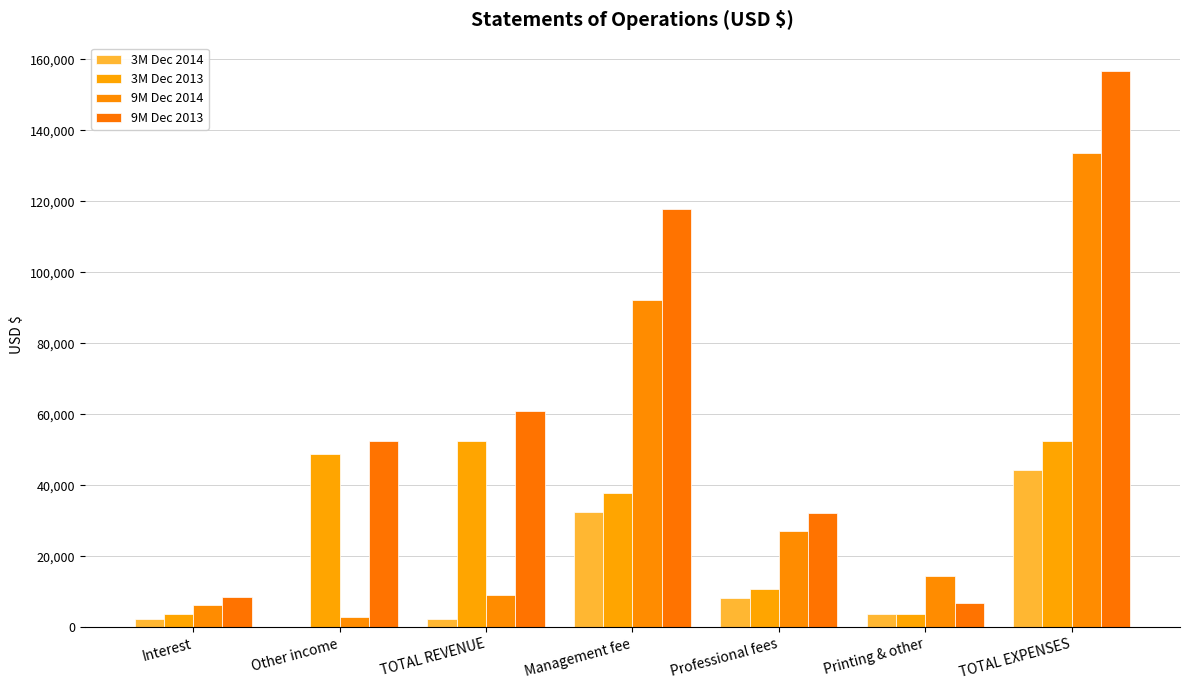

What is the maximum value shown in the chart?

156849